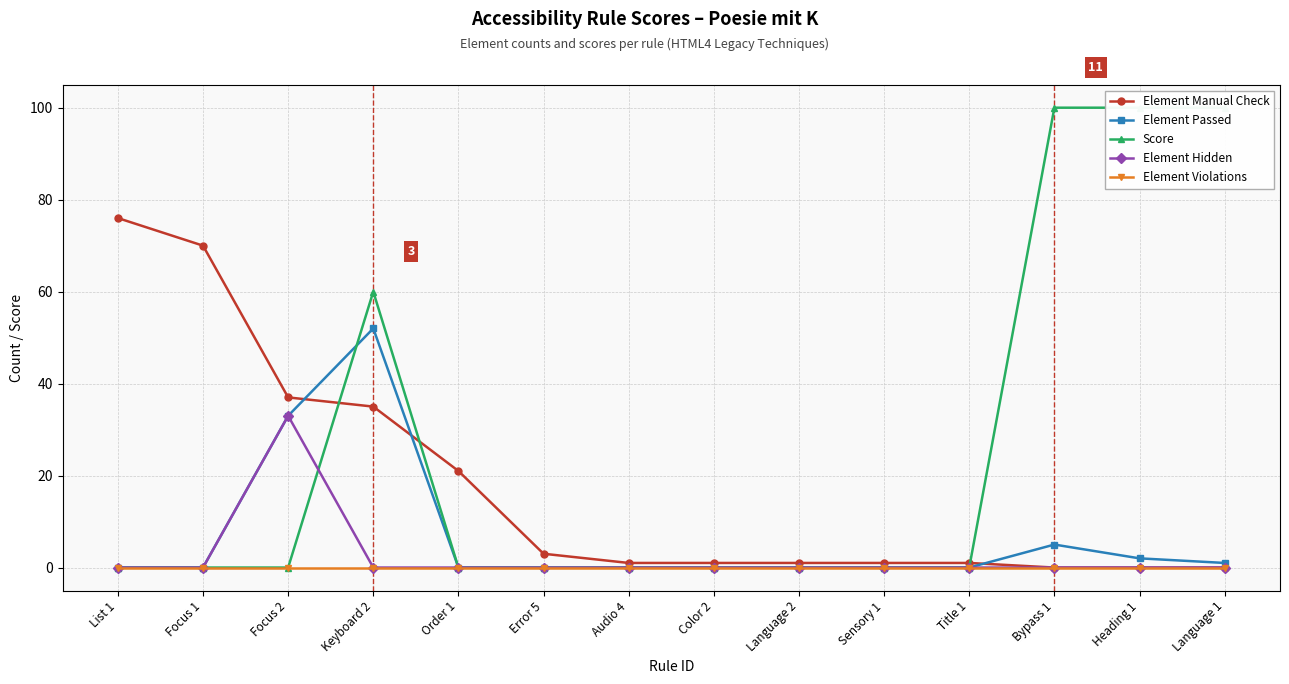

What is the spread (max minus min) of values at Language 2?

1